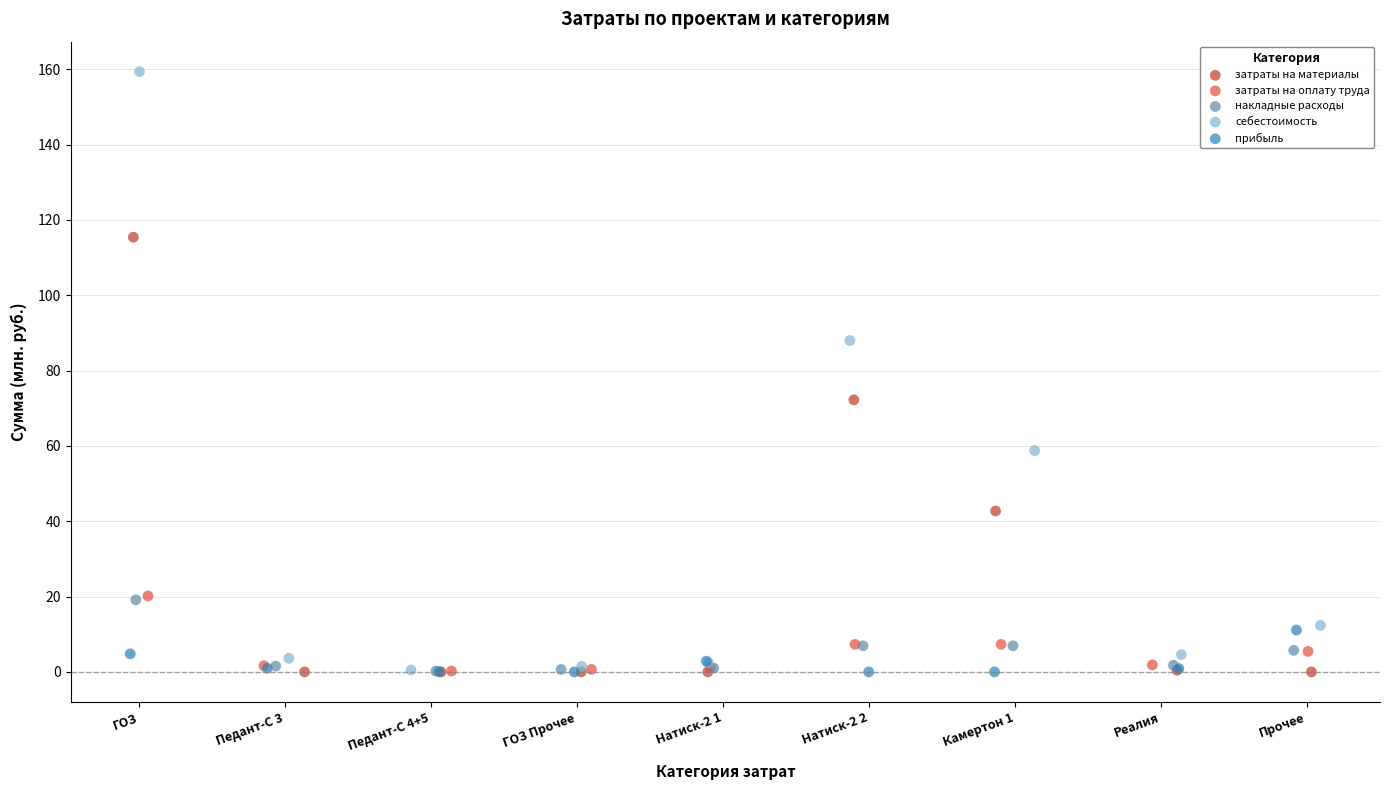

Which series contains the highest Y value?

себестоимость